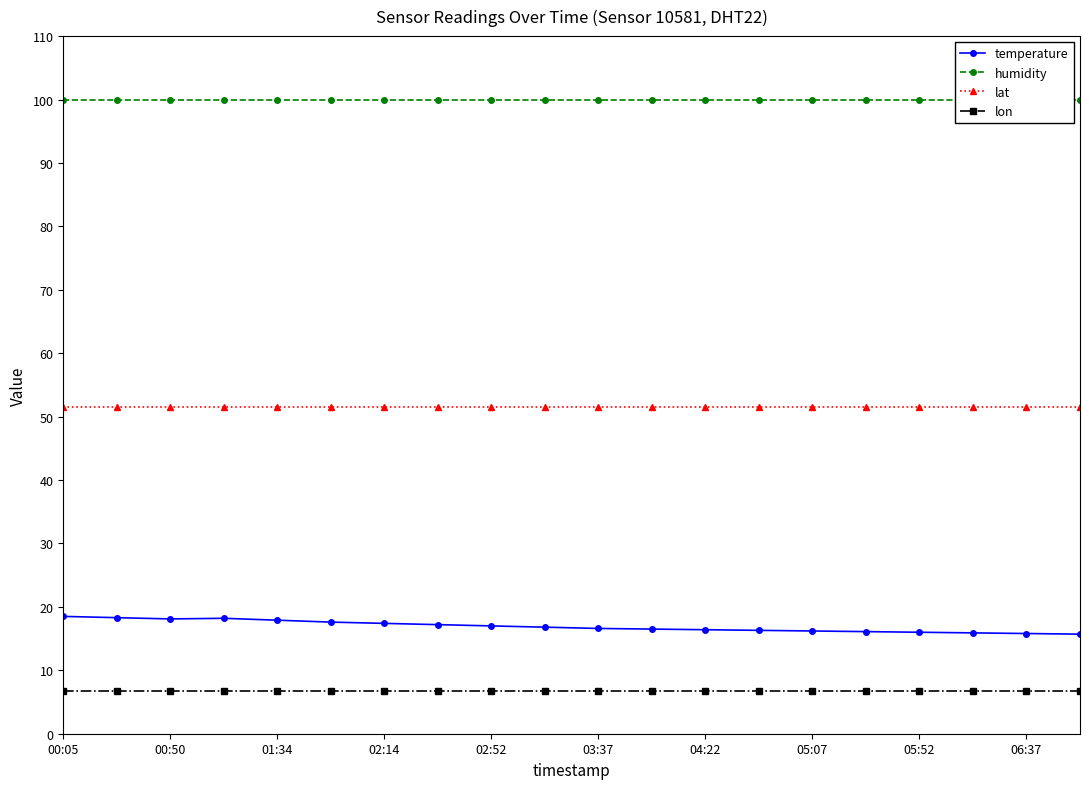

True or false: lat has a value of 51.5 at 05:52.

True